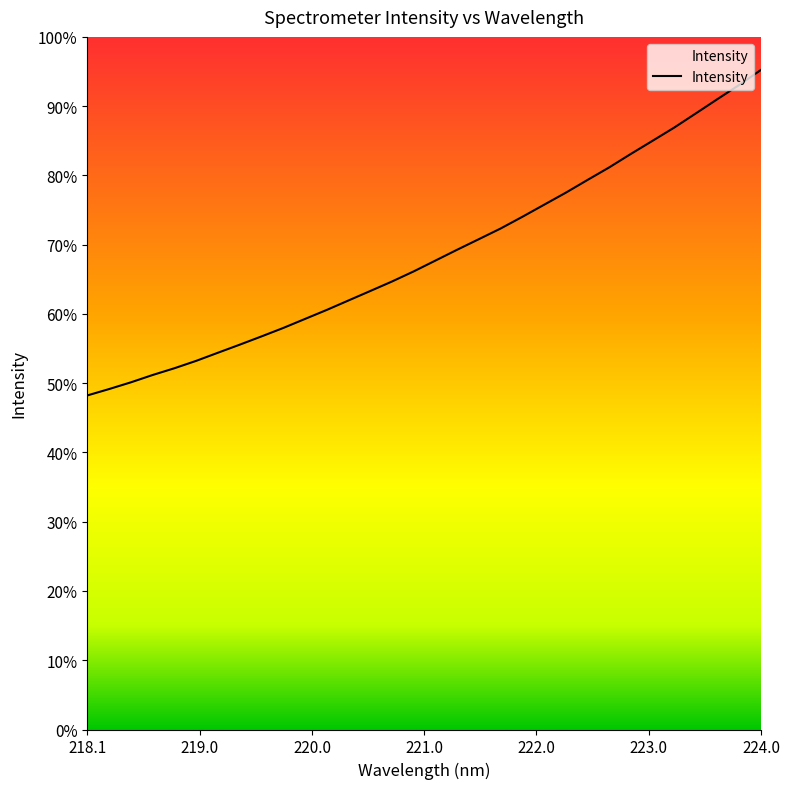

Does the chart display data point markers on the line(s)?

No